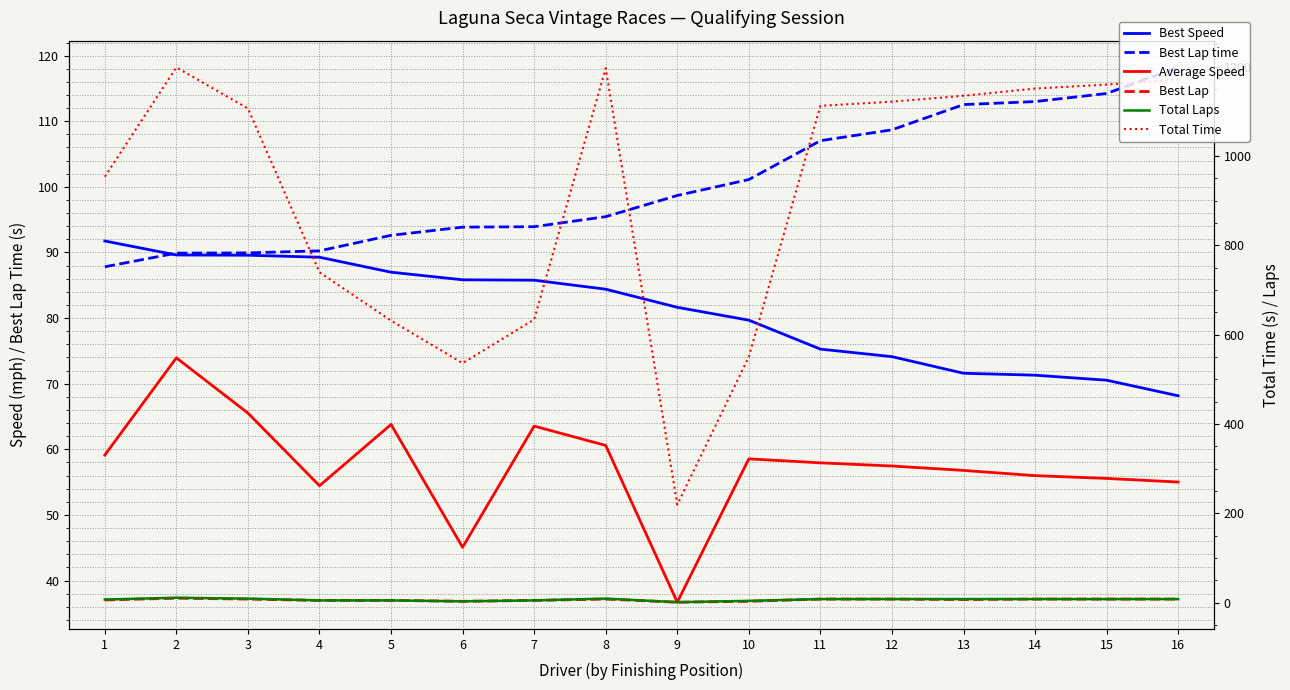

Where does the Best Speed series first go above 84?

1